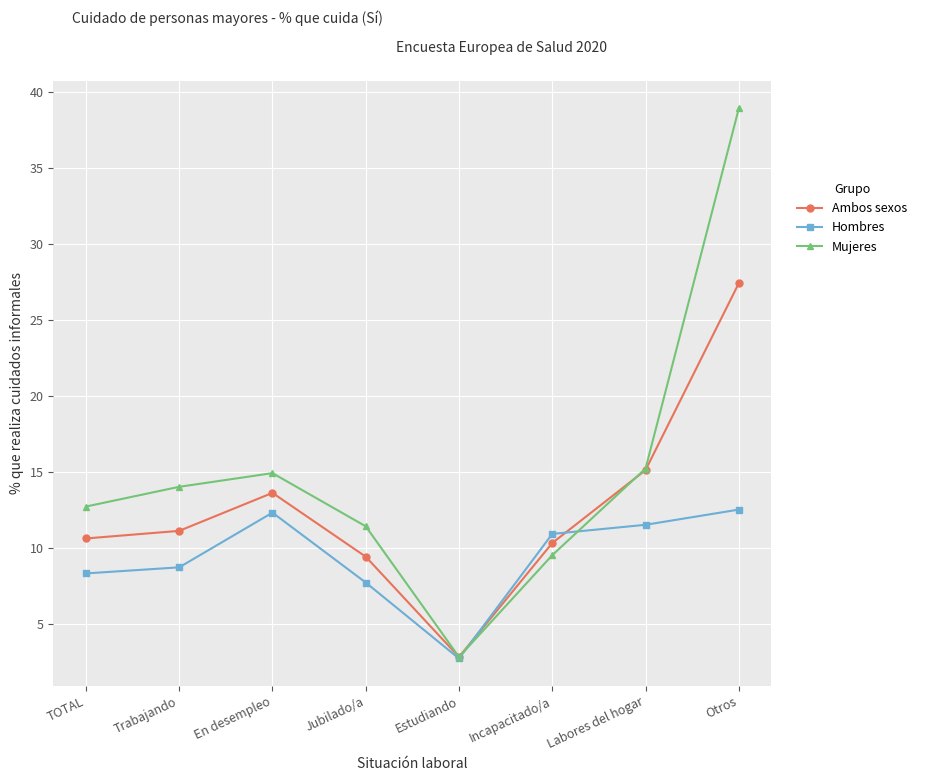

Rank the series by their maximum value, from lowest to highest.

Hombres, Ambos sexos, Mujeres